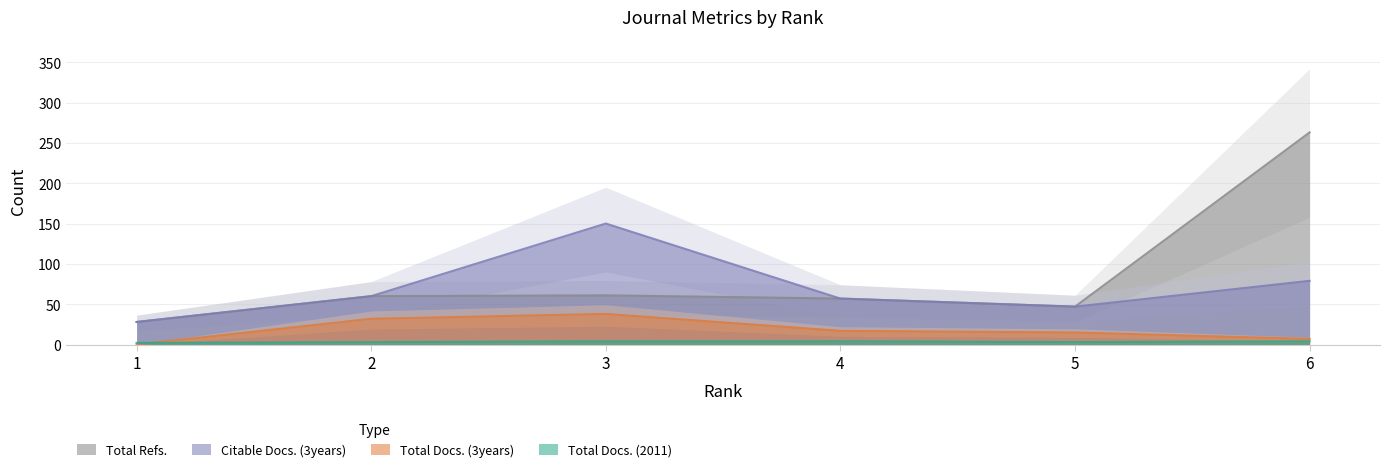

Reading left to right, what are all the values shown in this chart?

Total Docs. (2011): 1=2	2=3	3=4	4=4	5=3	6=4
Total Docs. (3years): 1=0	2=32	3=38	4=17	5=15	6=7
Citable Docs. (3years): 1=28	2=60	3=150	4=57	5=47	6=79
Total Refs.: 1=28	2=60	3=61	4=57	5=47	6=263